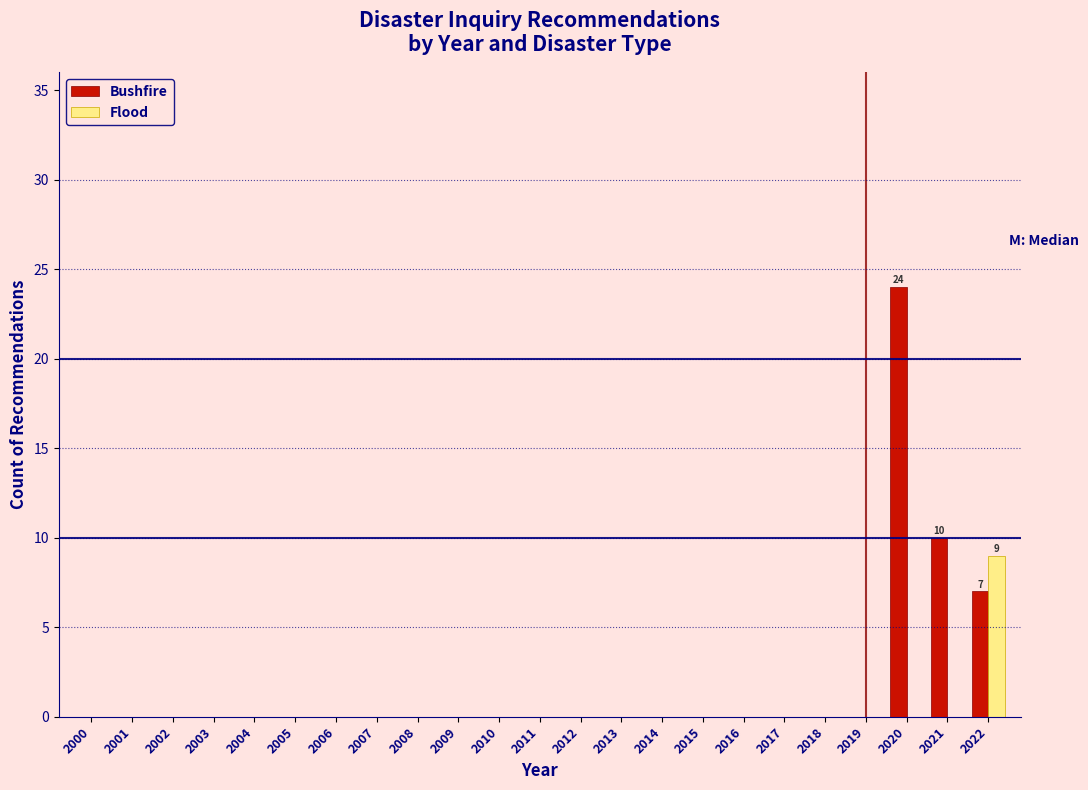

The value of Bushfire at 2019 is 0. True or false?

True